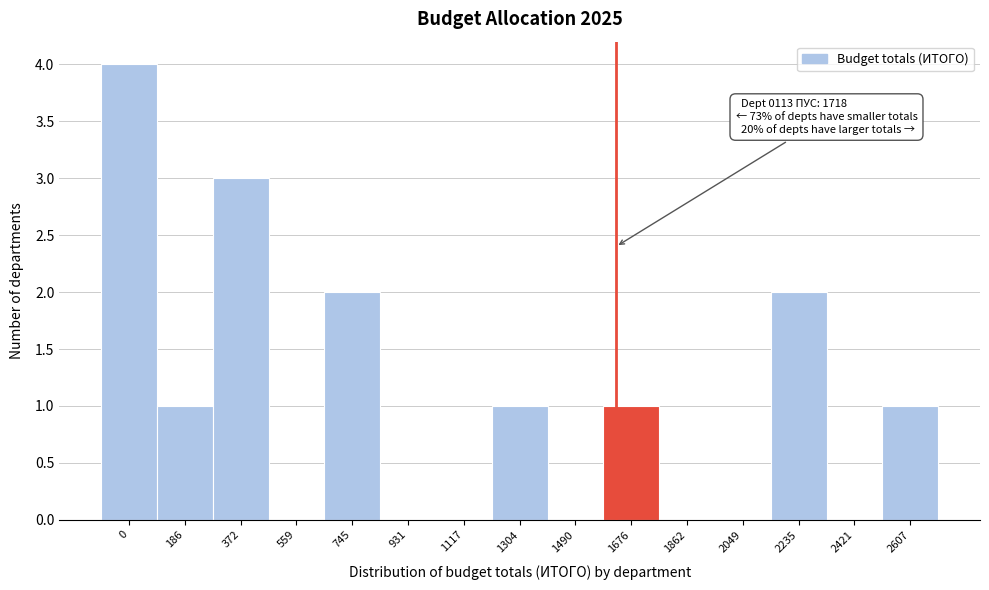

Reading left to right, what are all the values shown in this chart?

0=4	186=1	372=3	559=0	745=2	931=0	1117=0	1304=1	1490=0	1676=1	1862=0	2049=0	2235=2	2421=0	2607=1